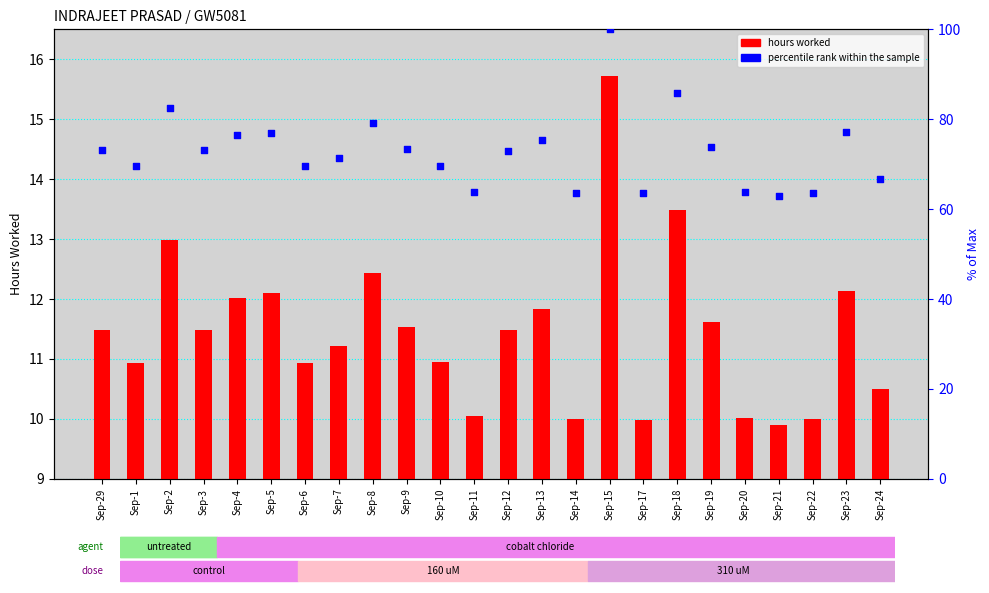

What are all the series names shown in the legend?

hours worked, percentile rank within the sample